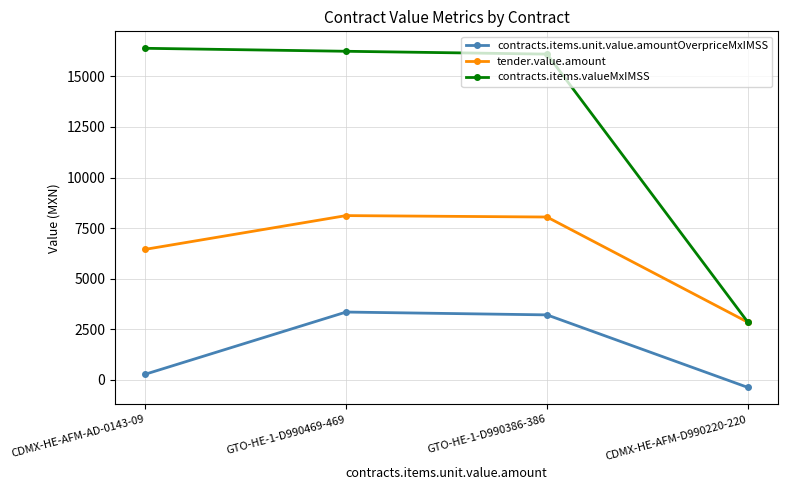

True or false: contracts.items.valueMxIMSS and contracts.items.unit.value.amountOverpriceMxIMSS cross at least once.

False